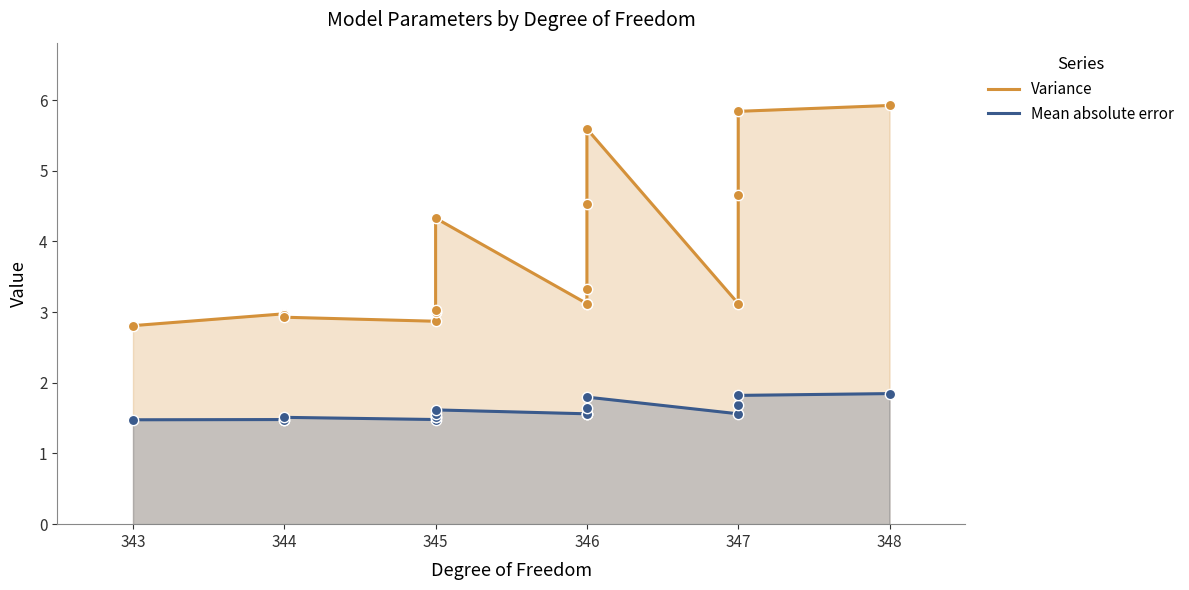

Which series contains the highest Y value?

Variance